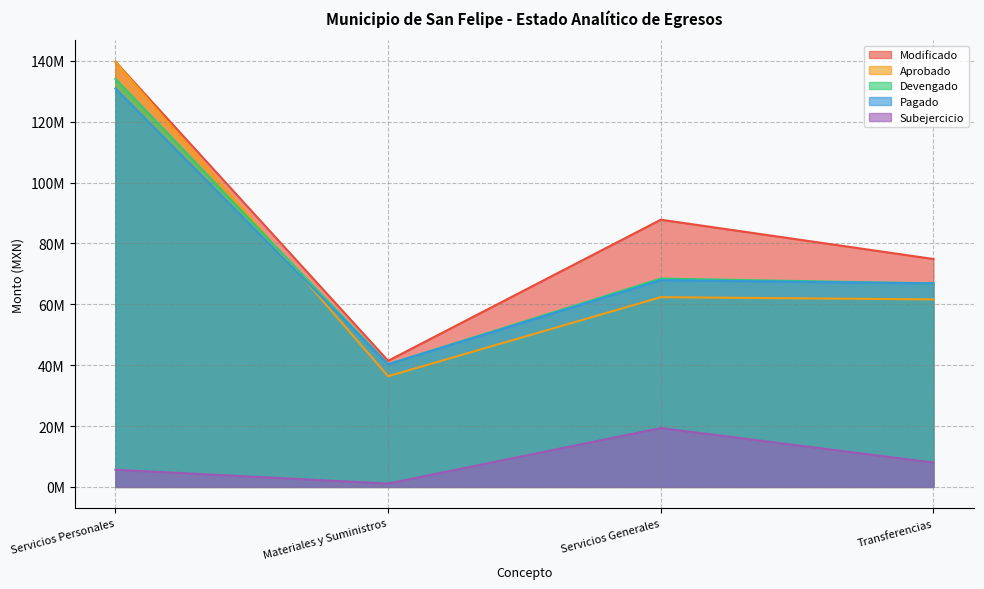

At Servicios Generales, list the series in order from smallest to largest.

Subejercicio, Aprobado, Pagado, Devengado, Modificado